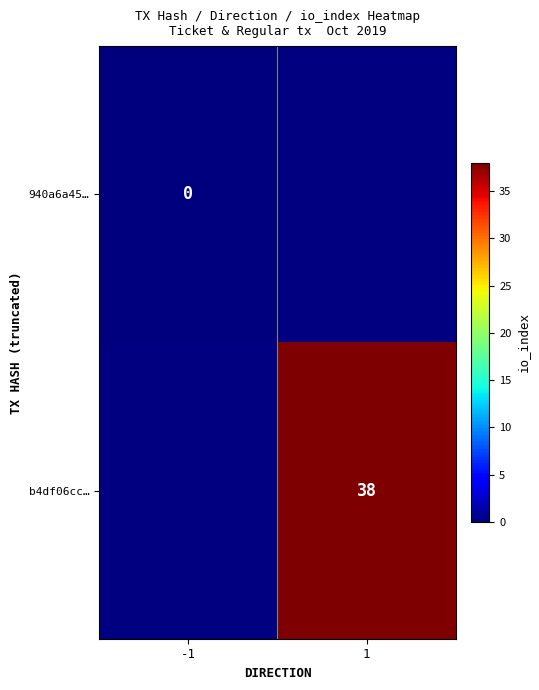

The b4df06cc… series shows 38 at 1. True or false?

True